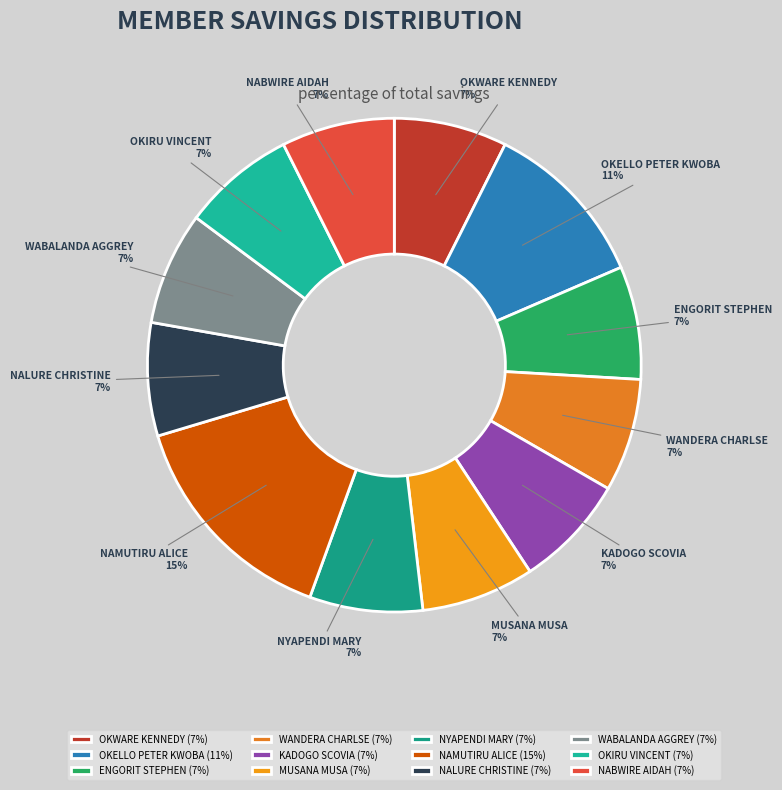

Is it true that WABALANDA AGGREY is 1% of the pie?

False